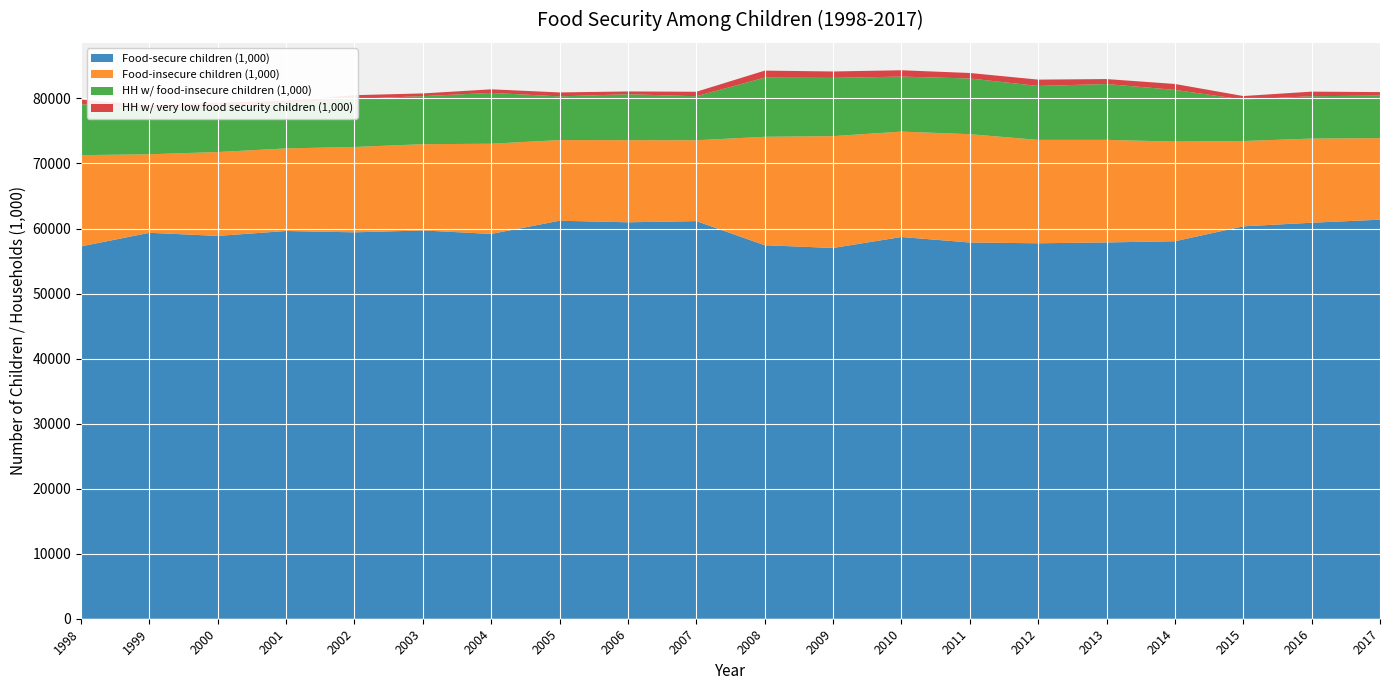

Reading left to right, transcribe all the data shown in this chart.

Food-secure children (1,000): 1998=57255	1999=59344	2000=58867	2001=59620	2002=59415	2003=59704	2004=59171	2005=61201	2006=60959	2007=61140	2008=57433	2009=57010	2010=58697	2011=57850	2012=57733	2013=57862	2014=58045	2015=60337	2016=60891	2017=61361
Food-insecure children (1,000): 1998=14027	1999=12074	2000=12896	2001=12701	2002=13127	2003=13265	2004=13868	2005=12403	2006=12628	2007=12435	2008=16673	2009=17197	2010=16208	2011=16658	2012=15898	2013=15772	2014=15323	2015=13118	2016=12938	2017=12540
HH w/ food-insecure children (1,000): 1998=7840	1999=6996	2000=7018	2001=6866	2002=7397	2003=7388	2004=7823	2005=6718	2006=7065	2007=6766	2008=9098	2009=8957	2010=8458	2011=8565	2012=8290	2013=8585	2014=7949	2015=6377	2016=6519	2017=6541
HH w/ very low food security children (1,000): 1998=716	1999=511	2000=562	2001=467	2002=567	2003=420	2004=545	2005=606	2006=430	2007=691	2008=1077	2009=988	2010=976	2011=845	2012=977	2013=765	2014=914	2015=541	2016=703	2017=540